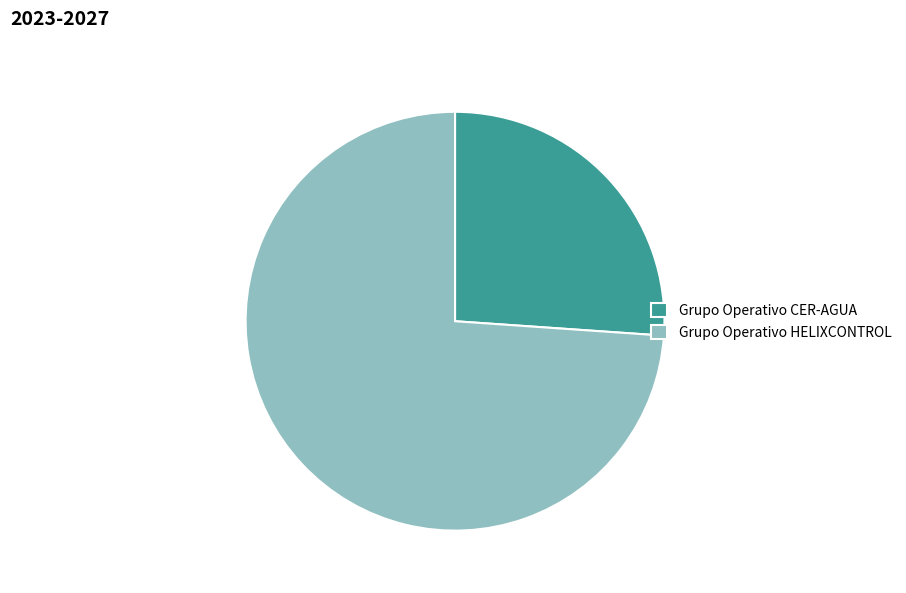

Is there any slice that represents more than half of the pie?

Yes